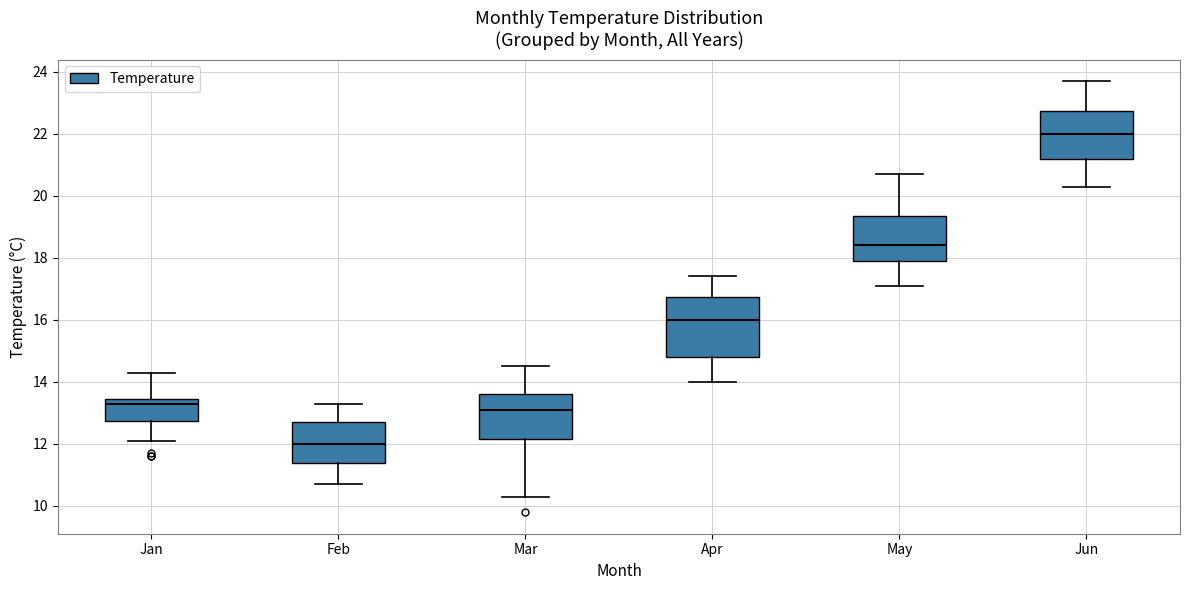

Which box has the lowest median line?

Feb